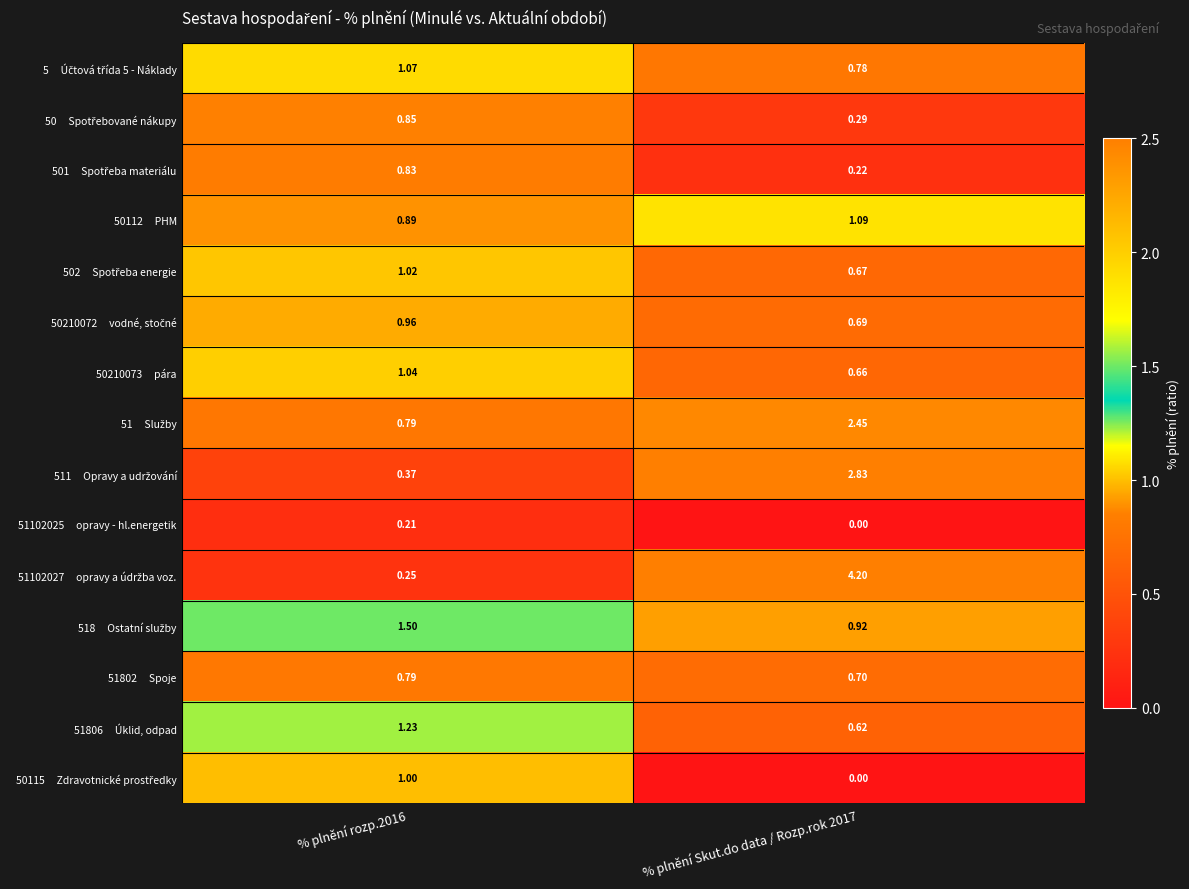

What is the difference between the highest and lowest values at % plnění rozp.2016?

1.3